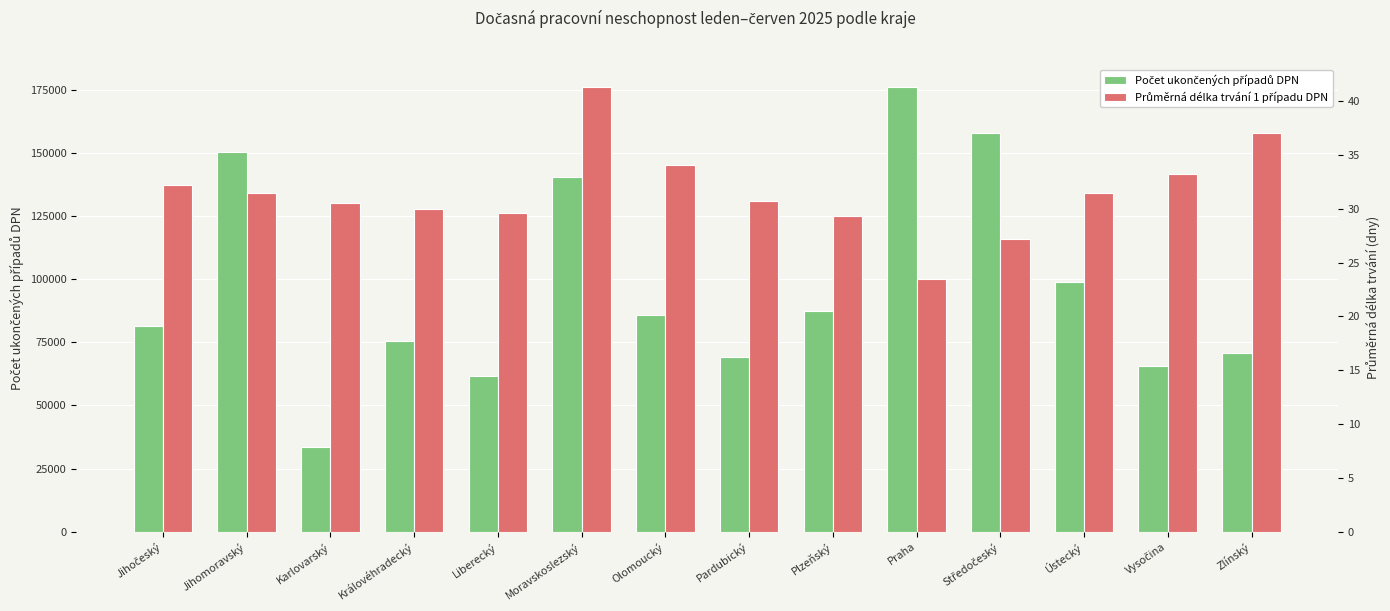

List the series in order of their overall mean, lowest first.

Průměrná délka trvání 1 případu DPN, Počet ukončených případů DPN